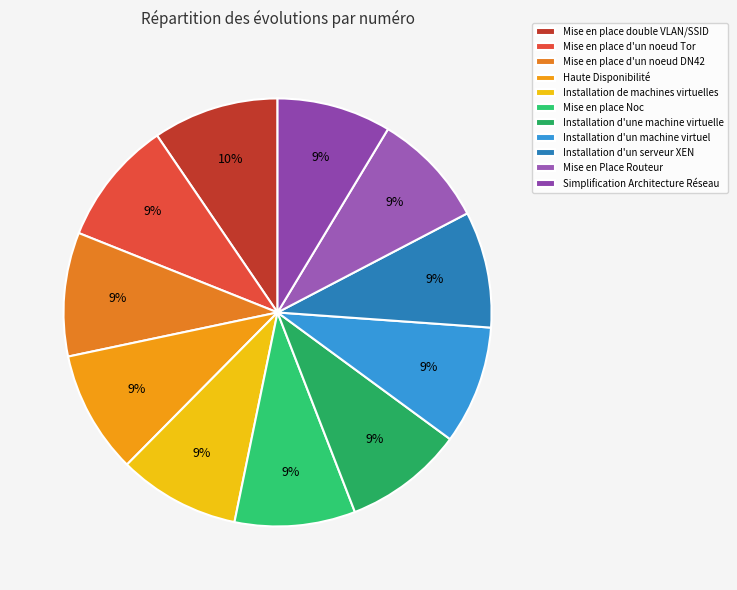

How many segments does this pie chart have?

11